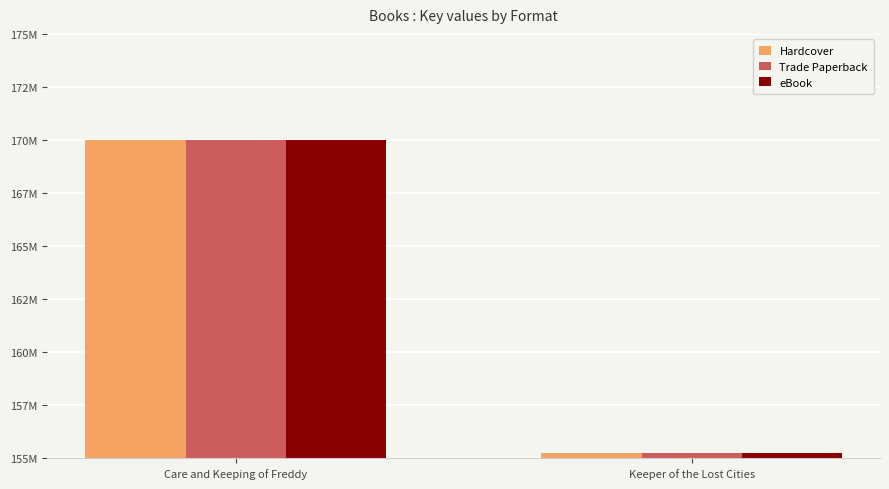

Are the bars horizontal?

No